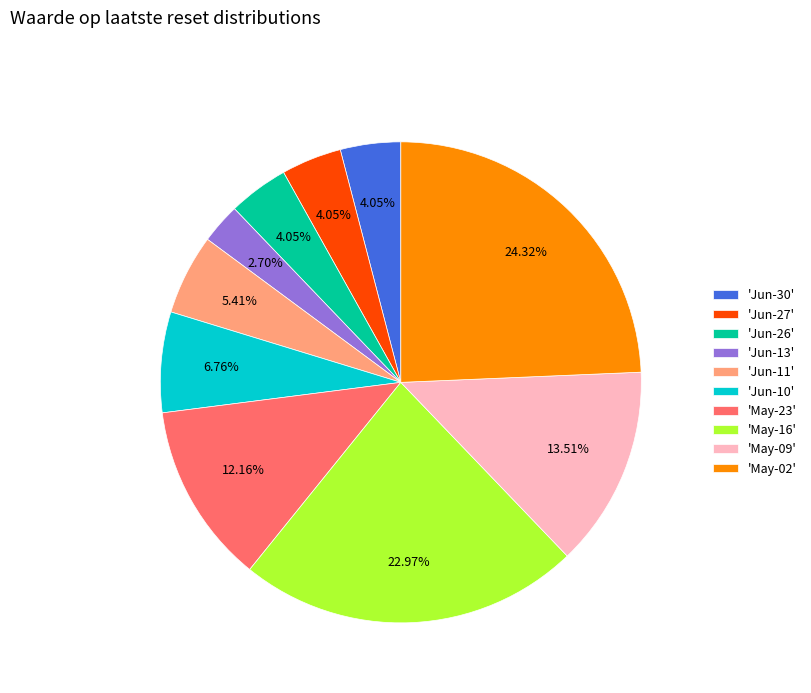

Which slice is the smallest?

'Jun-13'